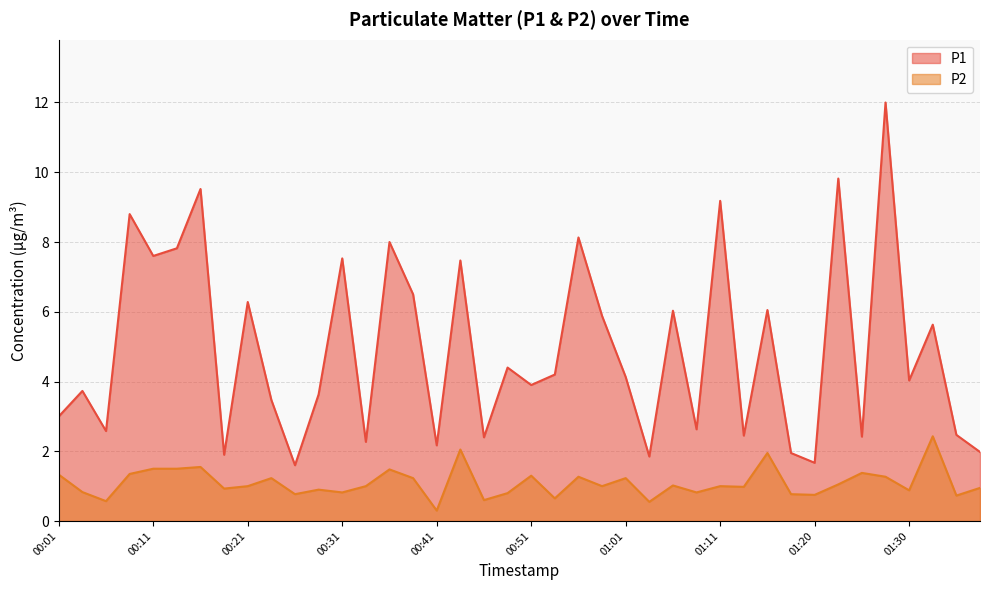

What is the label of the 31st point from the right?

00:23